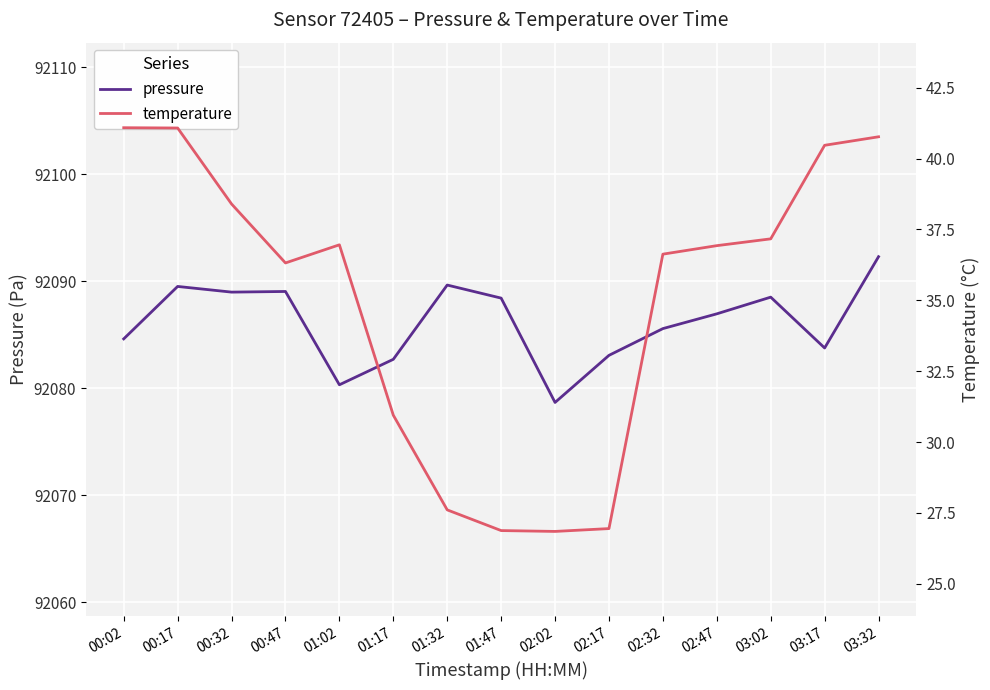

Which series changed the most between 01:47 and 03:32?

temperature